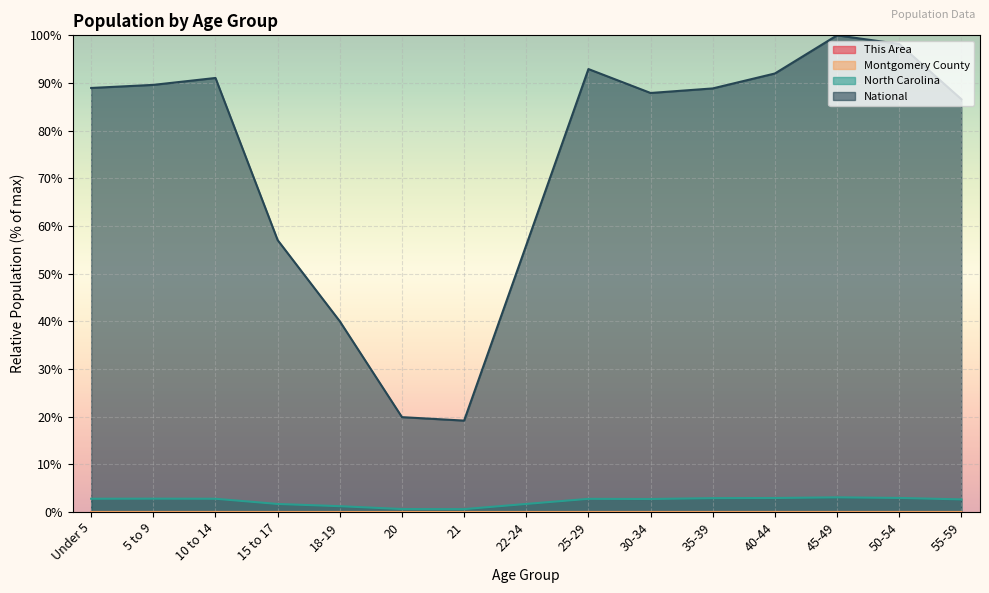

Is it true that This Area equals 0.0 at 5 to 9?

True